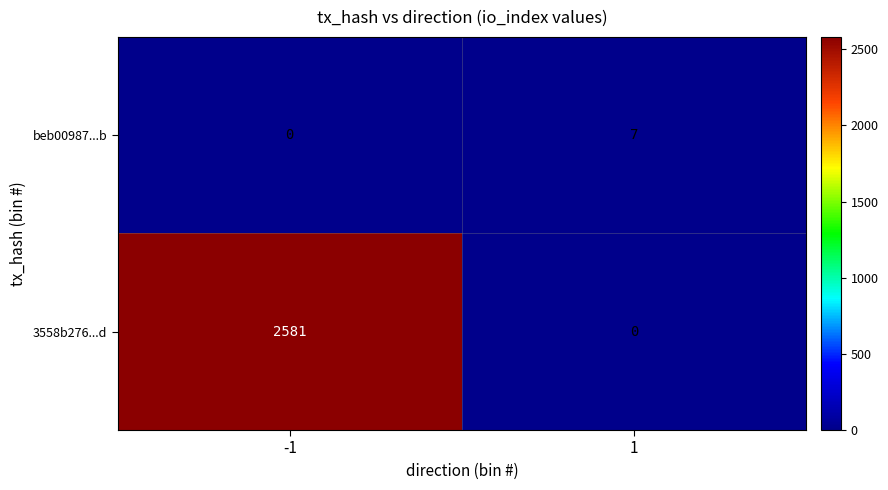

List the series in order of their overall mean, lowest first.

beb00987...b, 3558b276...d